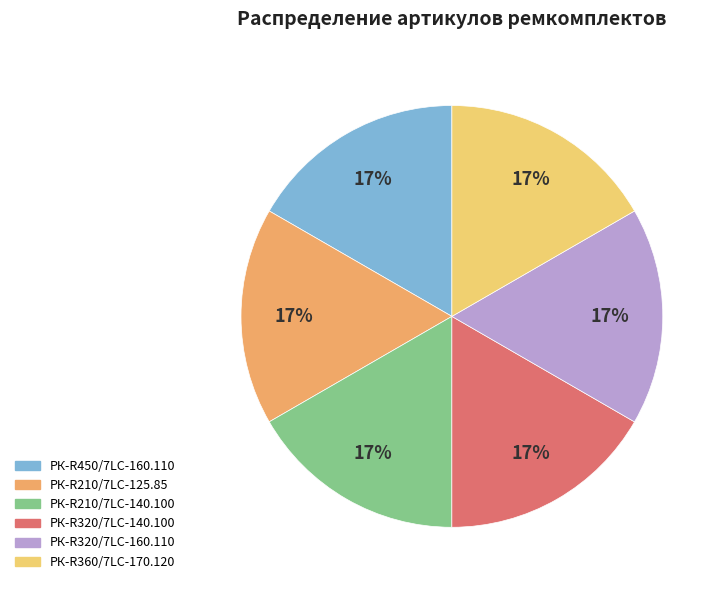

Approximately how many times larger is the value at РК-R210/7LC-125.85 compared to РК-R210/7LC-140.100?

1.0